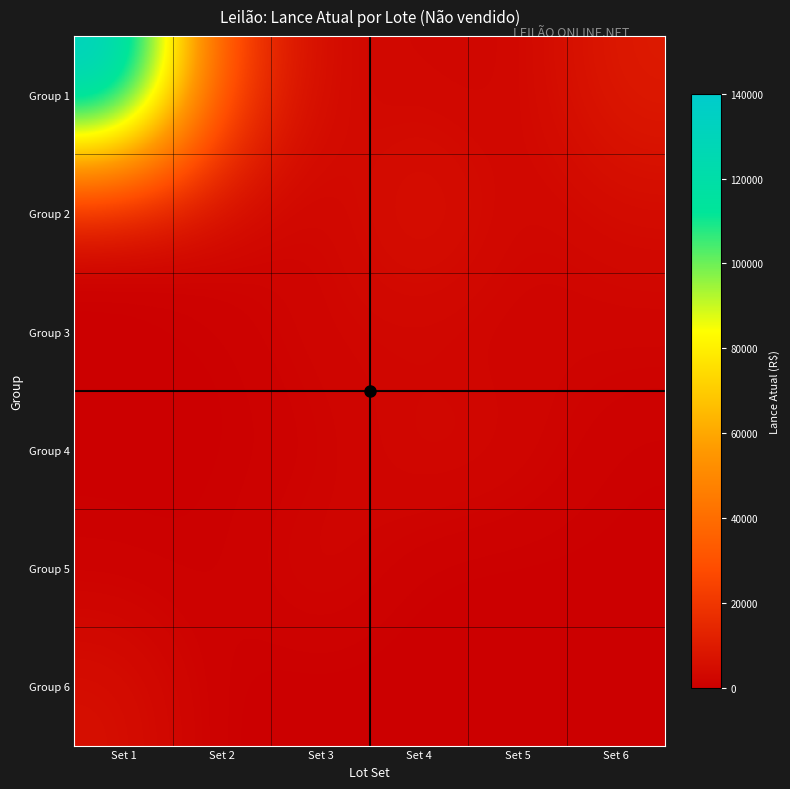

Reading left to right, extract all data points from this chart.

Group 1: Set 1=140000	Set 2=25000	Set 3=3000	Set 4=3000	Set 5=2000	Set 6=10000
Group 2: Set 1=850	Set 2=3500	Set 3=1000	Set 4=8400	Set 5=2000	Set 6=4000
Group 3: Set 1=200	Set 2=100	Set 3=3000	Set 4=1900	Set 5=1900	Set 6=2100
Group 4: Set 1=600	Set 2=320	Set 3=900	Set 4=4000	Set 5=2900	Set 6=400
Group 5: Set 1=400	Set 2=400	Set 3=3500	Set 4=220	Set 5=120	Set 6=380
Group 6: Set 1=6000	Set 2=0	Set 3=0	Set 4=0	Set 5=0	Set 6=0